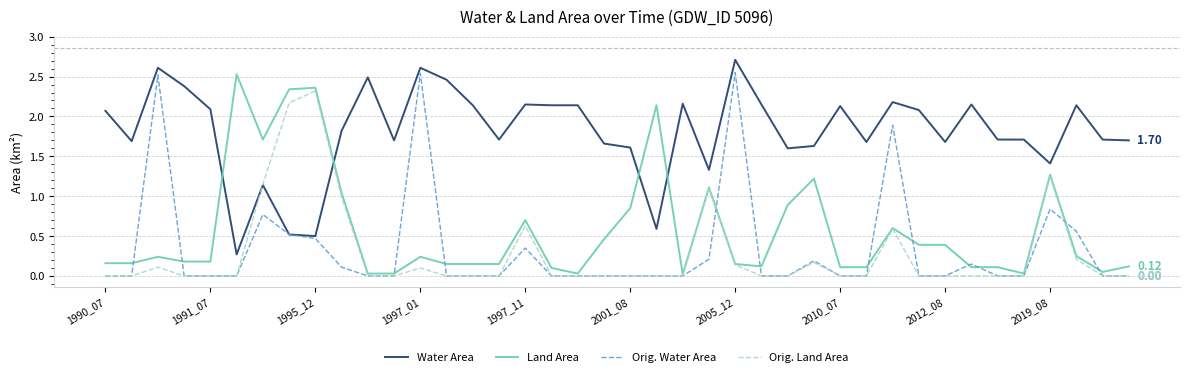

Does the chart display data point markers on the line(s)?

No